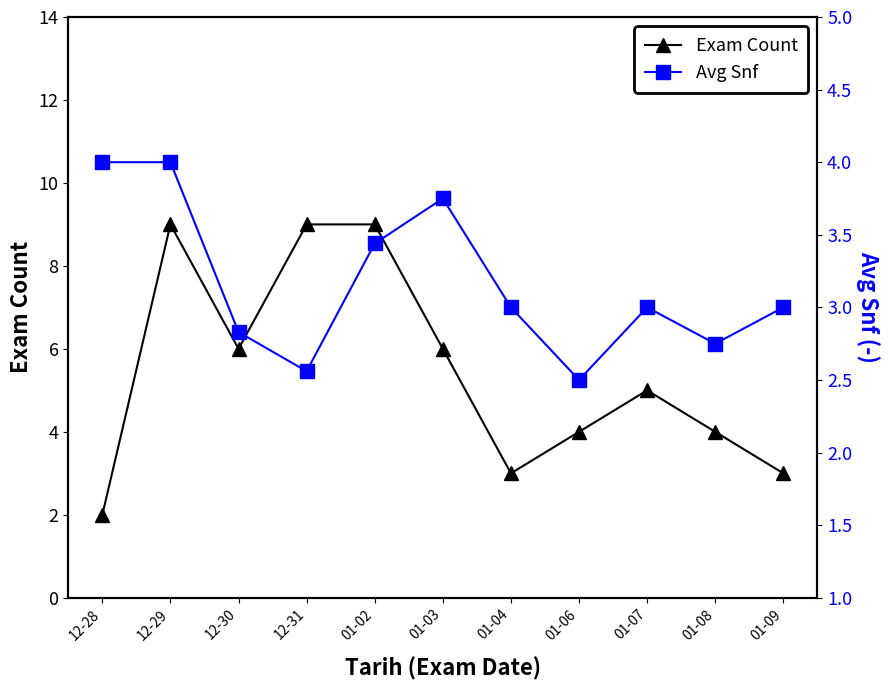

Reading left to right, transcribe all the data shown in this chart.

Exam Count: 2.0	9.0	6.0	9.0	9.0	6.0	3.0	4.0	5.0	4.0	3.0
Avg Snf: 4.0	4.0	2.8	2.6	3.4	3.8	3.0	2.5	3.0	2.8	3.0